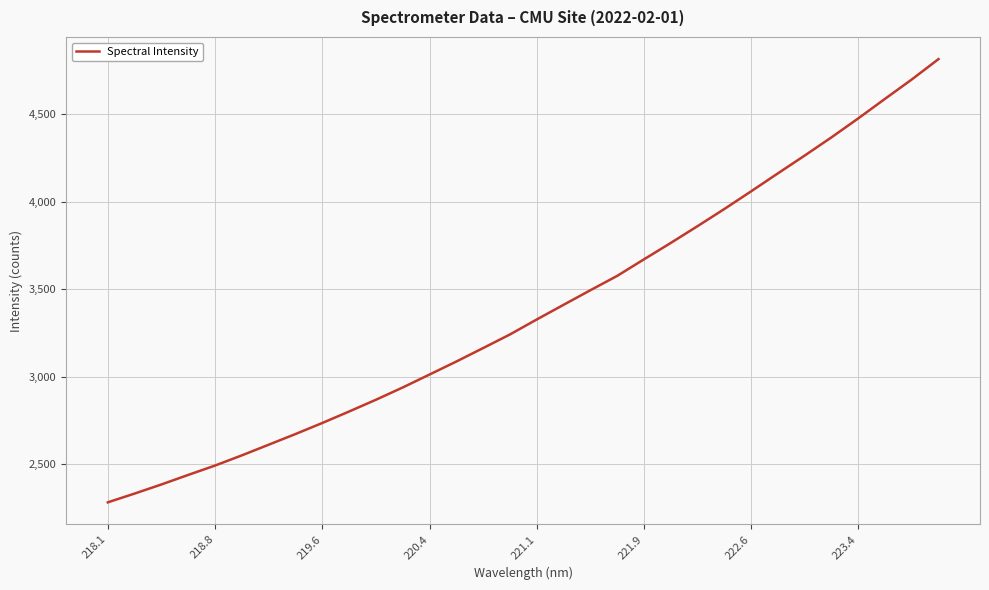

Is this an area chart (filled region under the line)?

No